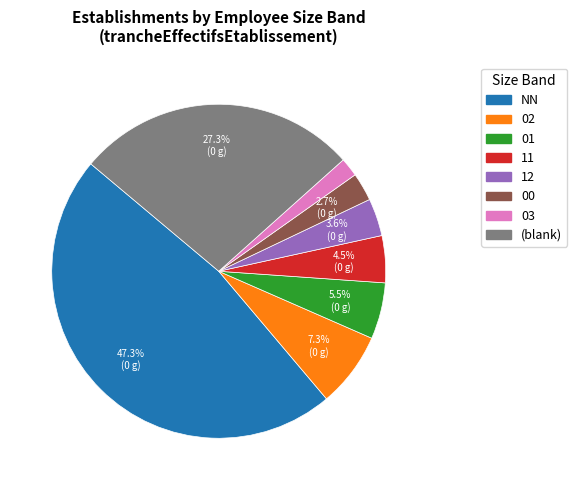

Is it true that 12 is 14% of the pie?

False